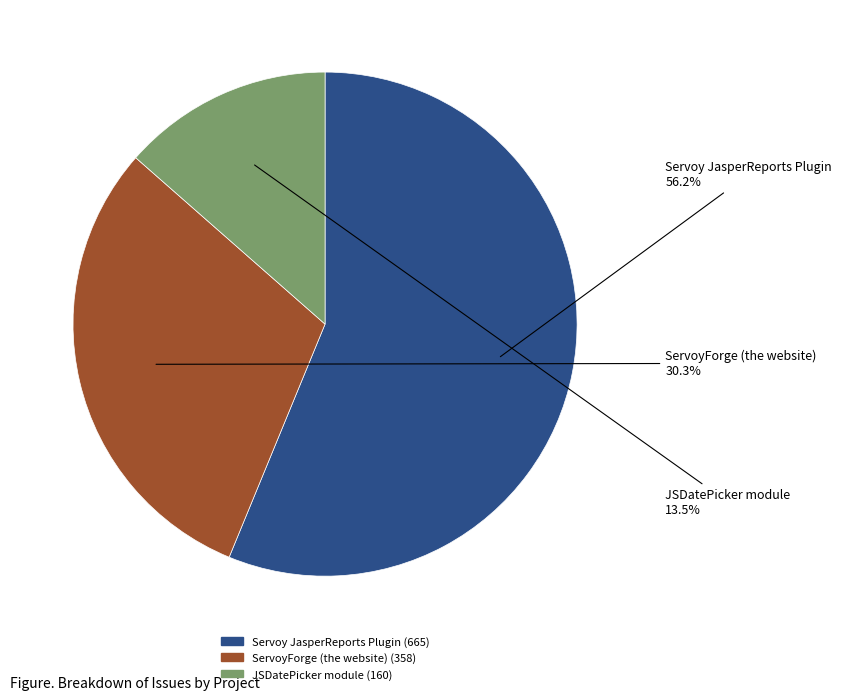

Count the number of slices in the pie.

3